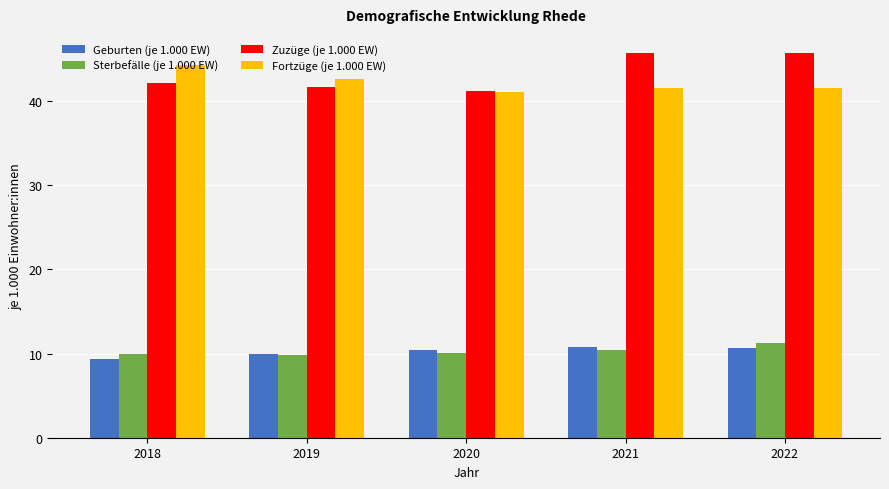

Is the value of Geburten (je 1.000 EW) at 2021 greater than the value of Fortzüge (je 1.000 EW) at 2021?

No